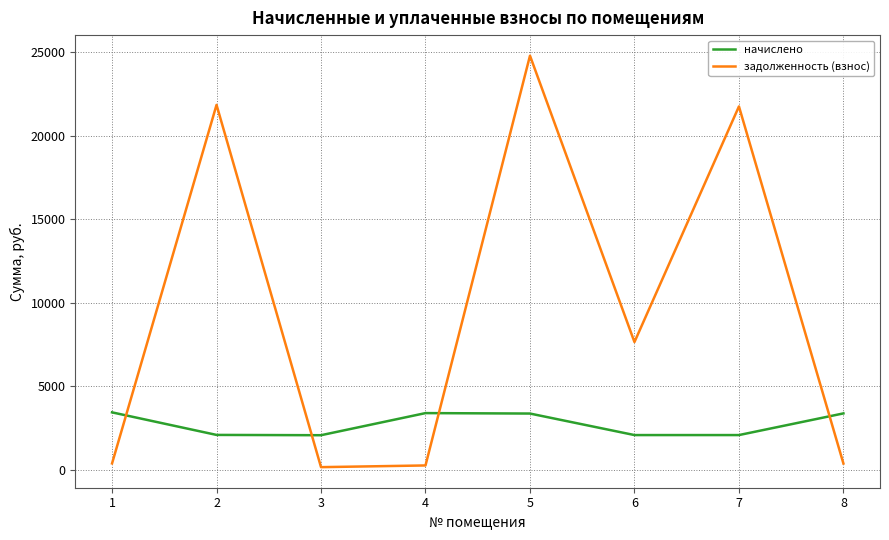

At which category does задолженность (взнос) reach its first local peak?

2